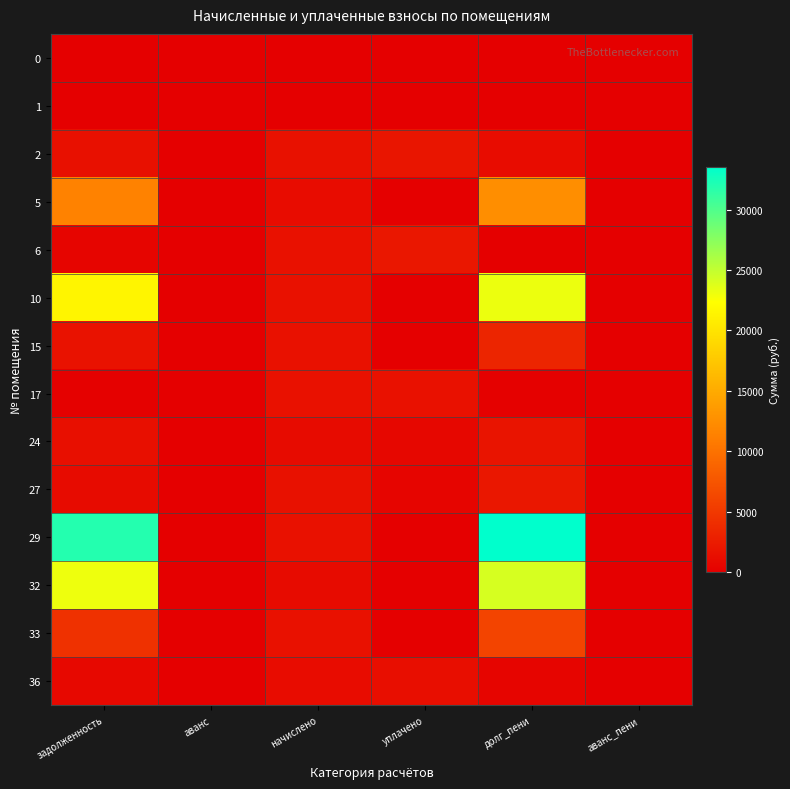

Reading left to right, extract all data points from this chart.

0: задолженность=0.0	аванс=0.0	начислено=0.0	уплачено=0.0	долг_пени=0.0	аванс_пени=0.0
1: задолженность=0.0	аванс=0.0	начислено=0.0	уплачено=0.0	долг_пени=0.0	аванс_пени=0.0
2: задолженность=1496.7	аванс=0.0	начислено=1544.8	уплачено=1917.0	долг_пени=1124.6	аванс_пени=0.0
5: задолженность=11416.7	аванс=0.0	начислено=1120.9	уплачено=0.0	долг_пени=12537.5	аванс_пени=0.0
6: задолженность=527.2	аванс=0.0	начислено=1581.7	уплачено=2109.0	долг_пени=0.0	аванс_пени=0.0
10: задолженность=21531.5	аванс=0.0	начислено=1585.4	уплачено=0.0	долг_пени=23117.0	аванс_пени=0.0
15: задолженность=1649.6	аванс=0.0	начислено=1633.3	уплачено=0.0	долг_пени=3282.9	аванс_пени=0.0
17: задолженность=134.4	аванс=0.0	начислено=1581.7	уплачено=1581.7	долг_пени=134.4	аванс_пени=0.0
24: задолженность=1378.5	аванс=0.0	начислено=1109.8	уплачено=673.5	долг_пени=1814.9	аванс_пени=0.0
27: задолженность=1027.4	аванс=0.0	начислено=1541.2	уплачено=509.8	долг_пени=2058.8	аванс_пени=0.0
29: задолженность=31887.7	аванс=0.0	начислено=1633.3	уплачено=0.0	долг_пени=33521.0	аванс_пени=0.0
32: задолженность=23053.8	аванс=0.0	начислено=1095.0	уплачено=0.0	долг_пени=24148.8	аванс_пени=0.0
33: задолженность=4379.7	аванс=0.0	начислено=1581.7	уплачено=0.0	долг_пени=5961.4	аванс_пени=0.0
36: задолженность=744.8	аванс=0.0	начислено=1117.2	уплачено=1283.4	долг_пени=578.6	аванс_пени=0.0